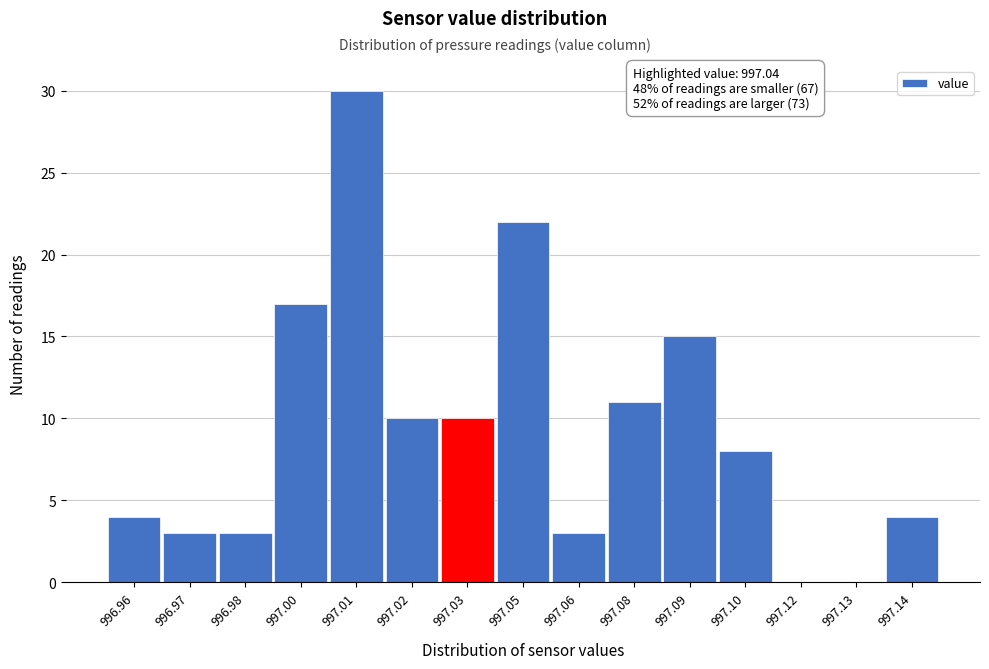

Reading left to right, extract all data points from this chart.

996.96=4	996.97=3	996.98=3	997.00=17	997.01=30	997.02=10	997.03=10	997.05=22	997.06=3	997.08=11	997.09=15	997.10=8	997.12=0	997.13=0	997.14=4